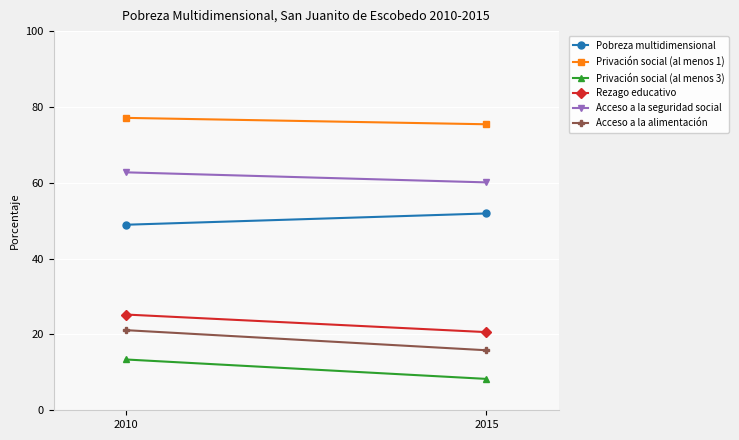

The value of Rezago educativo at 2010 is 25.3. True or false?

True